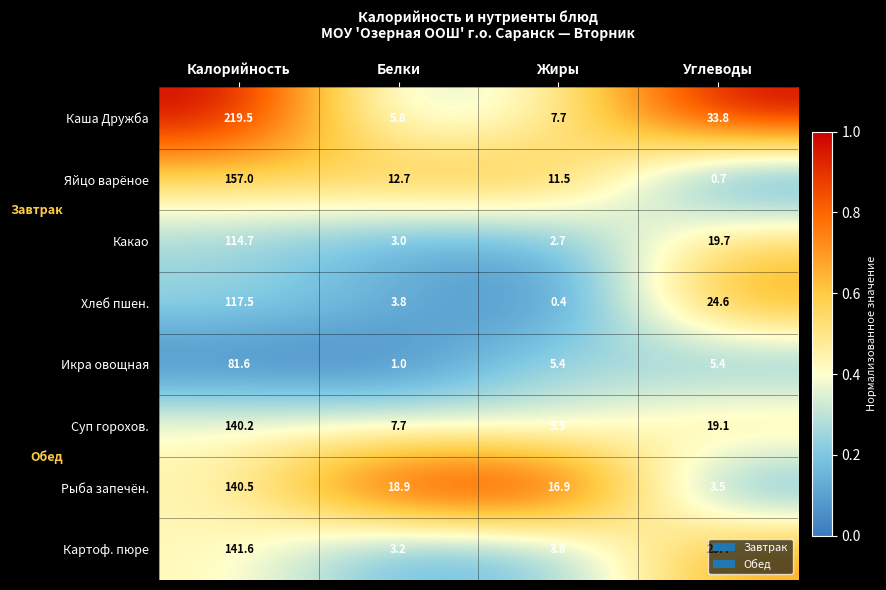

What is the difference between the maximum and minimum values in the Суп горохов. series?

134.7